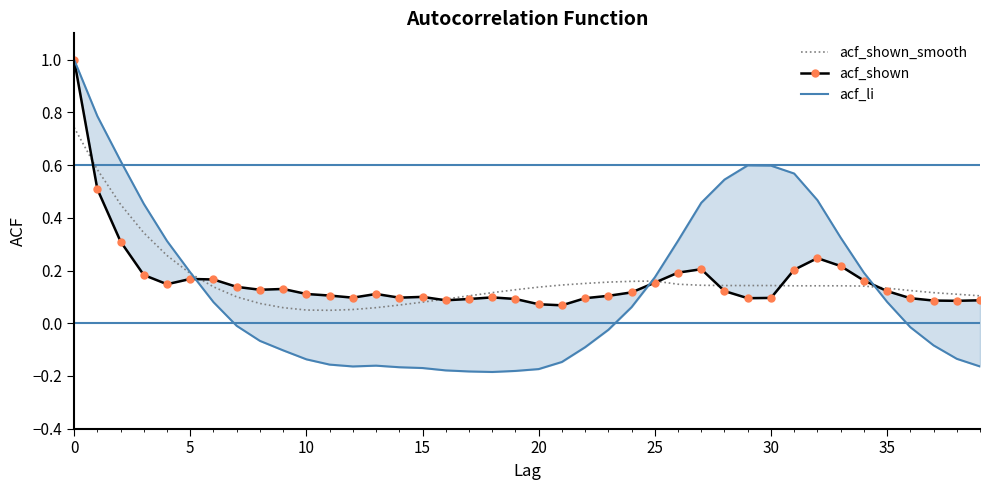

List the series in order of their peak value, lowest first.

acf_shown_smooth, acf_shown, acf_li